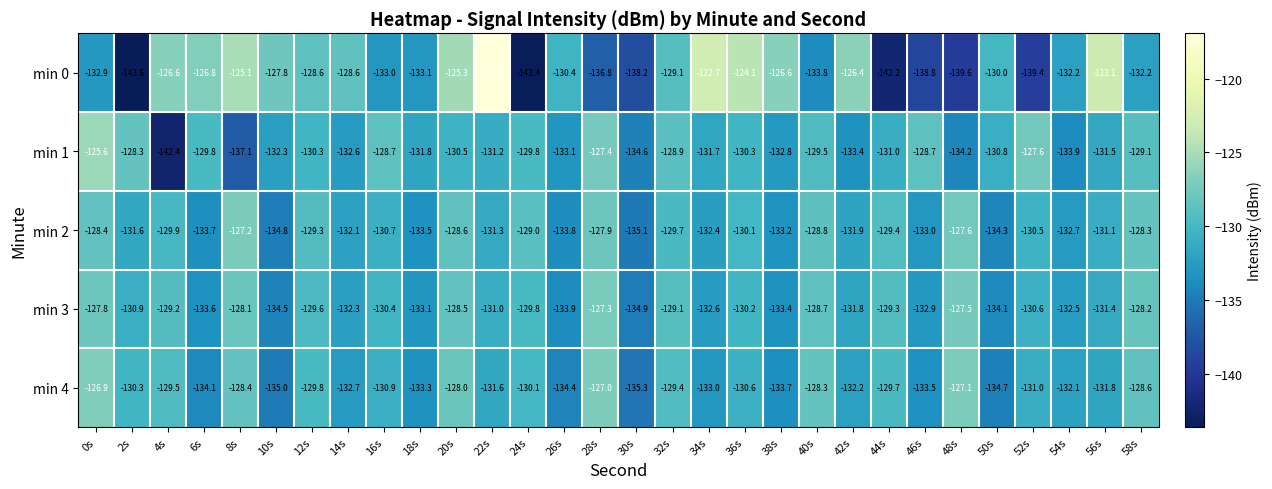

At which category is the sum across all series the highest?

20s